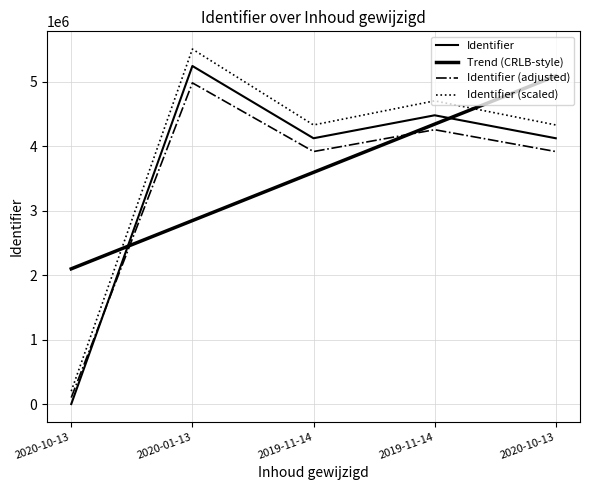

How many lines are shown in the chart?

4